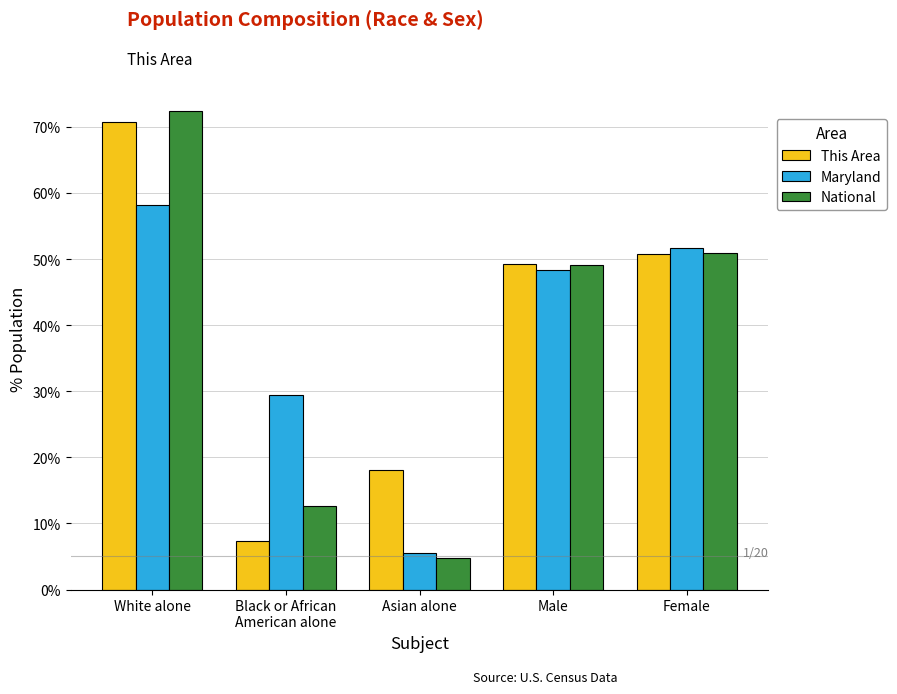

What is the total value across all series at Male?

146.8